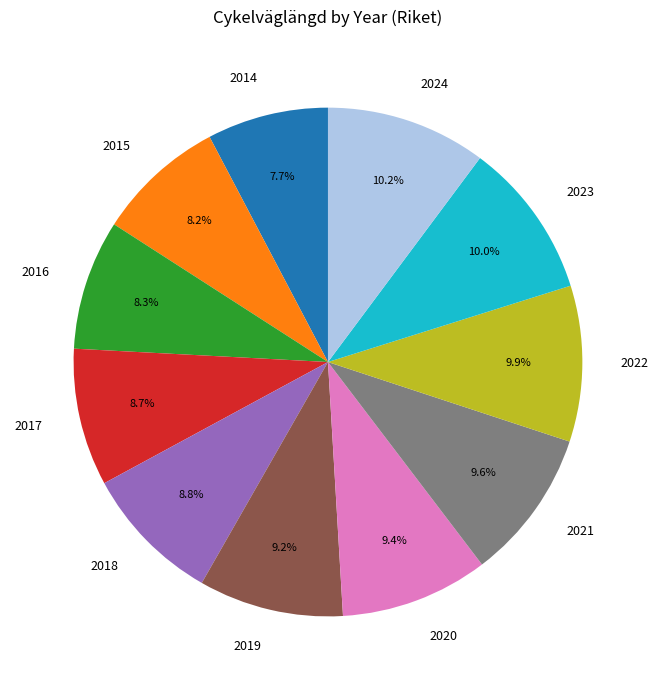

What percentage do 2024 and 2021 together represent?

19.8%